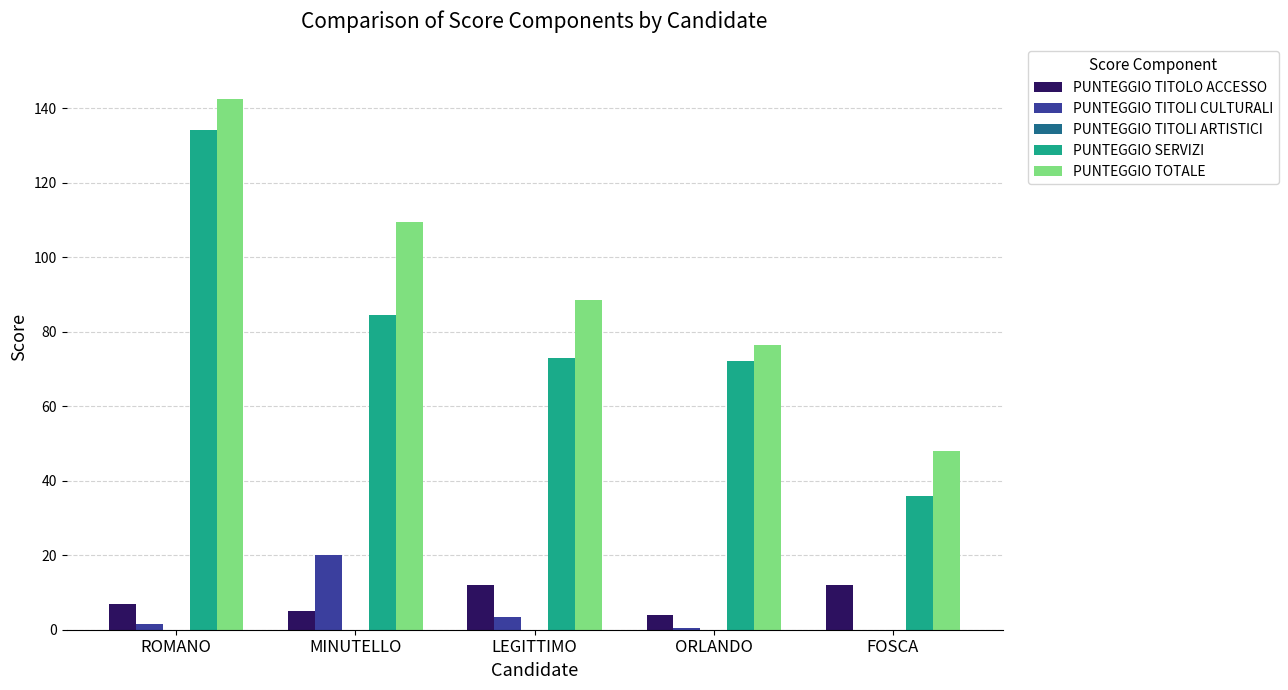

Is it true that PUNTEGGIO TITOLO ACCESSO equals 5.7 at FOSCA?

False